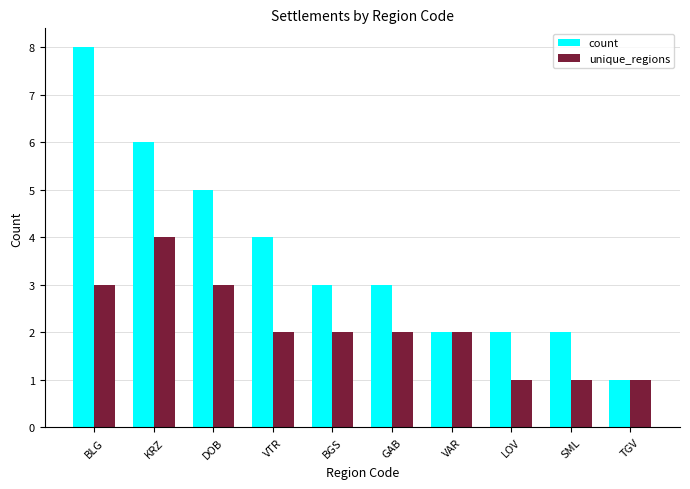

At which label does unique_regions reach its peak?

KRZ